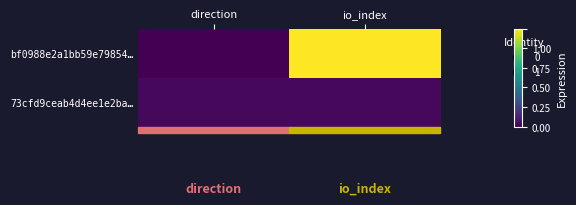

Count the number of categories in the chart.

2